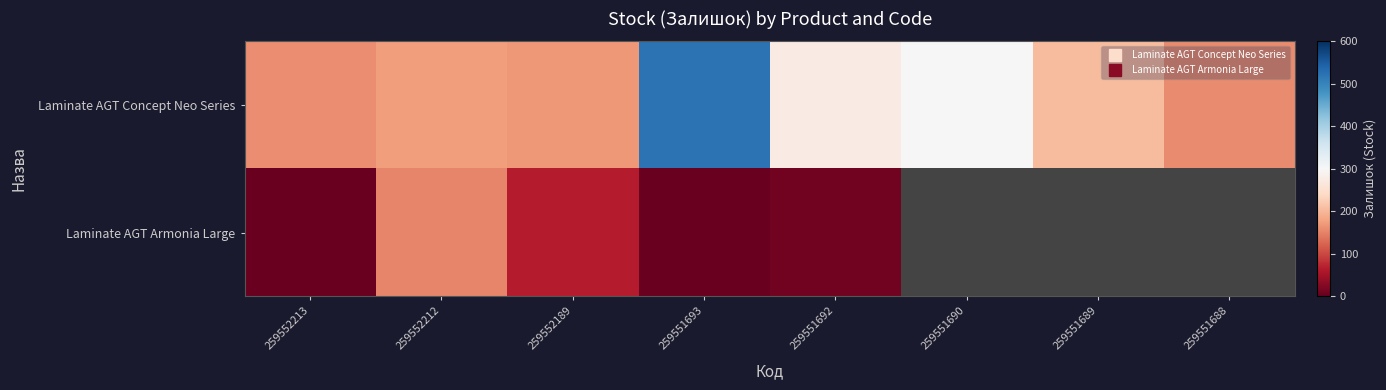

How many values in the Laminate AGT Concept Neo Series series are below 205?

4